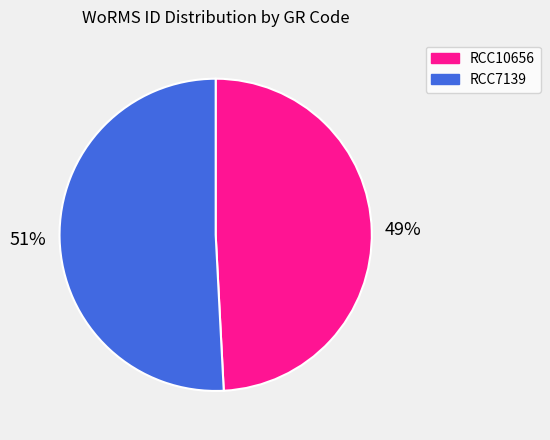

How many slices are in this pie chart?

2